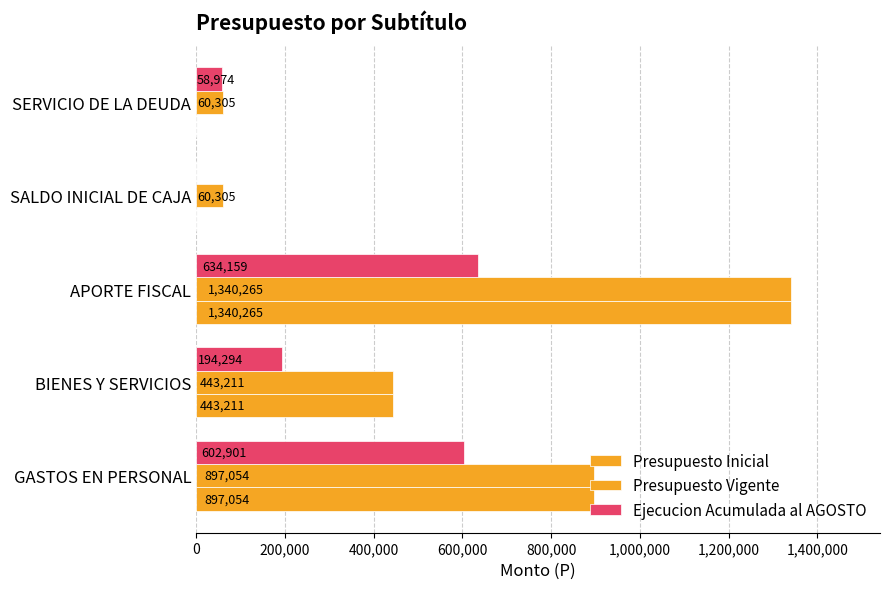

How many data points does each series have?

5